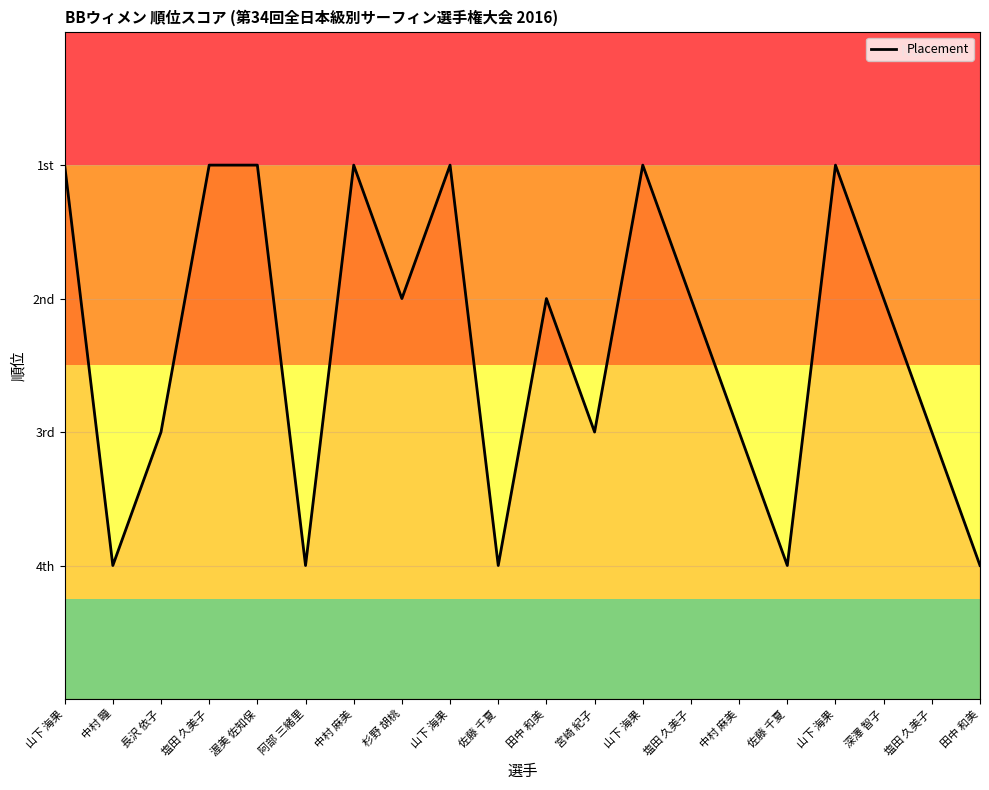

Which label corresponds to the smallest value in the chart?

山下 海果